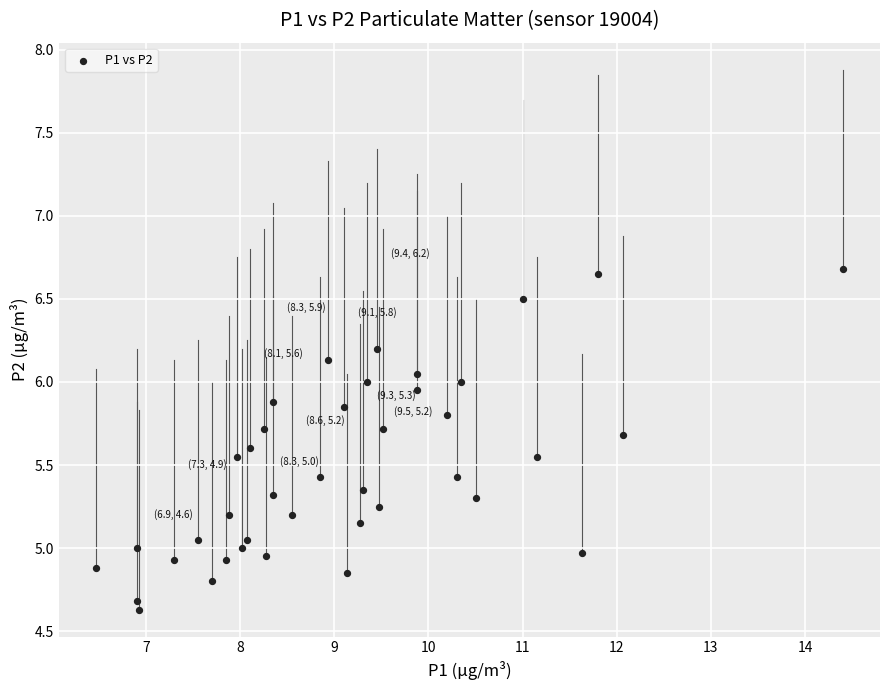

What is the range of X values (max minus min)?

7.9